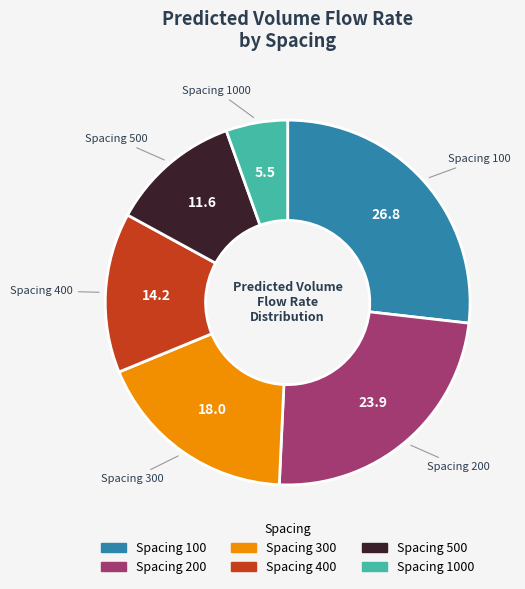

Is there any slice that represents more than half of the pie?

No